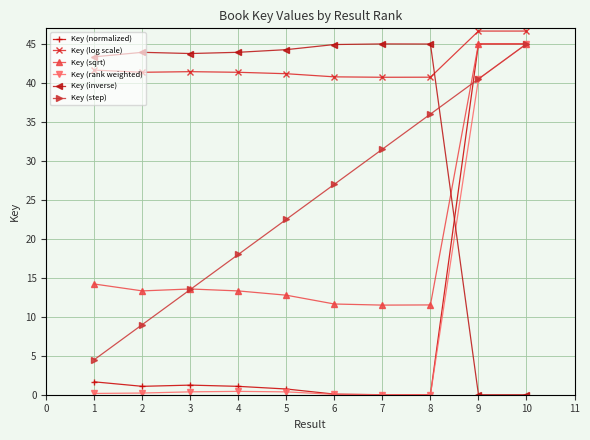

What is the value of the Key (sqrt) point at the 7th from the left?

11.5